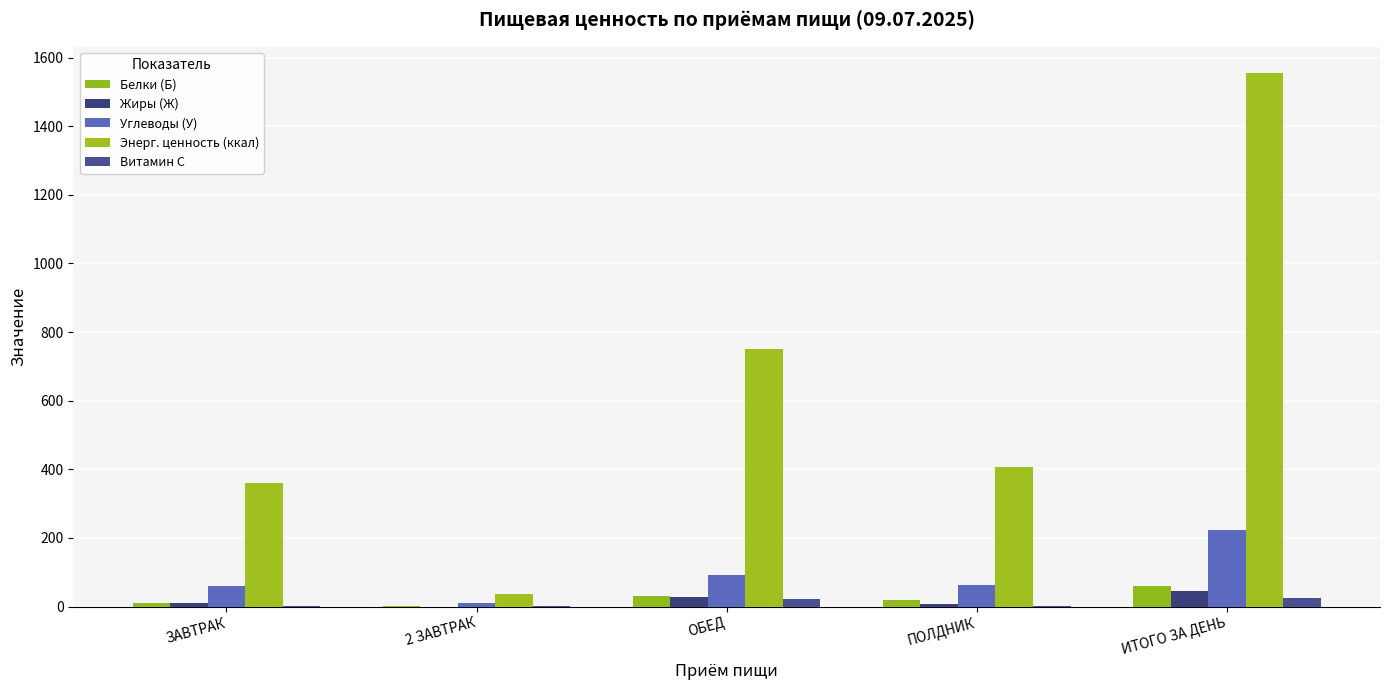

What are all the series names shown in the legend?

Белки (Б), Жиры (Ж), Углеводы (У), Энерг. ценность (ккал), Витамин С